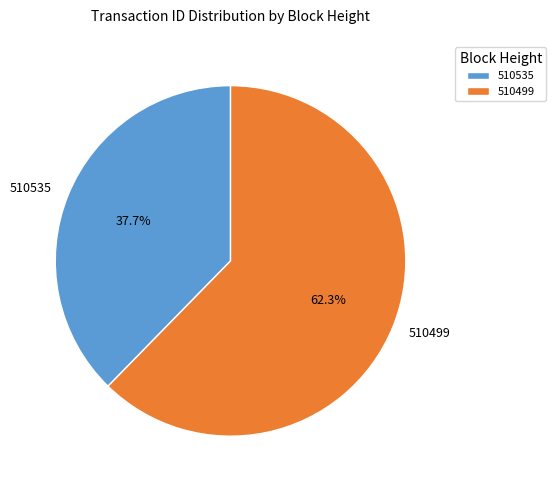

How many slices are in this pie chart?

2